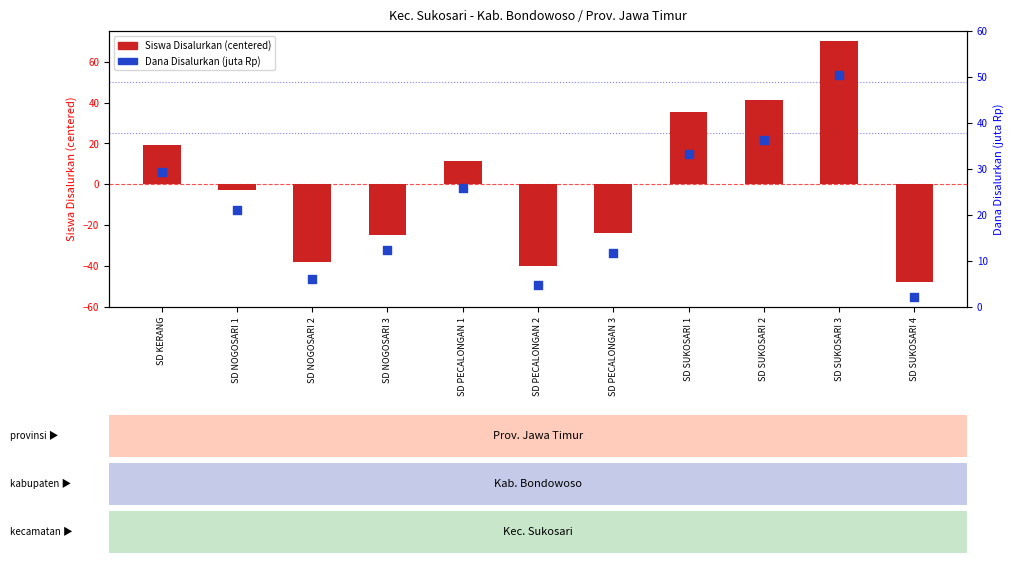

Is the value of Dana Disalurkan (juta Rp) at SD SUKOSARI 1 greater than the value of Siswa Disalurkan (centered) at SD KERANG?

Yes